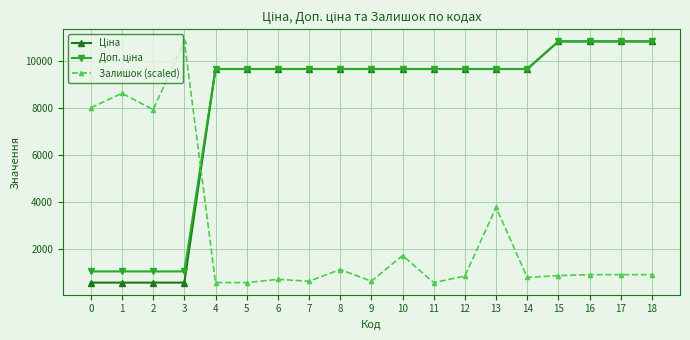

Count the number of categories in the chart.

19